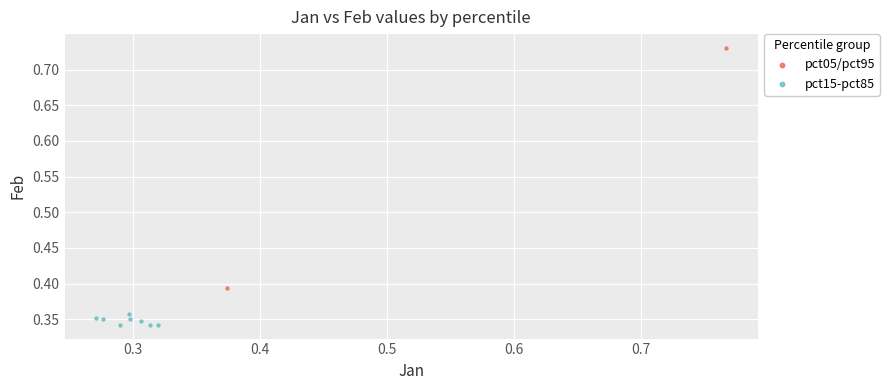

What are all the series names shown in the legend?

pct05/pct95, pct15-pct85